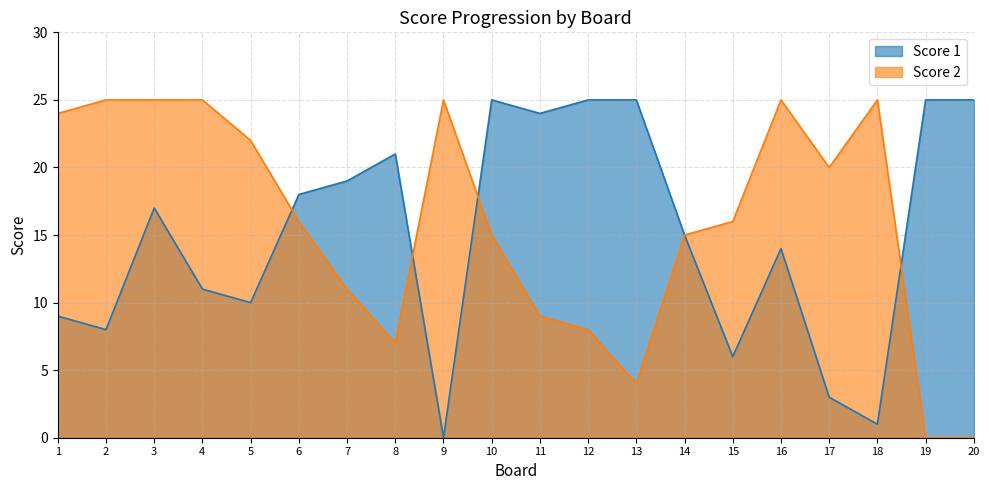

What are all the series names shown in the legend?

Score 1, Score 2